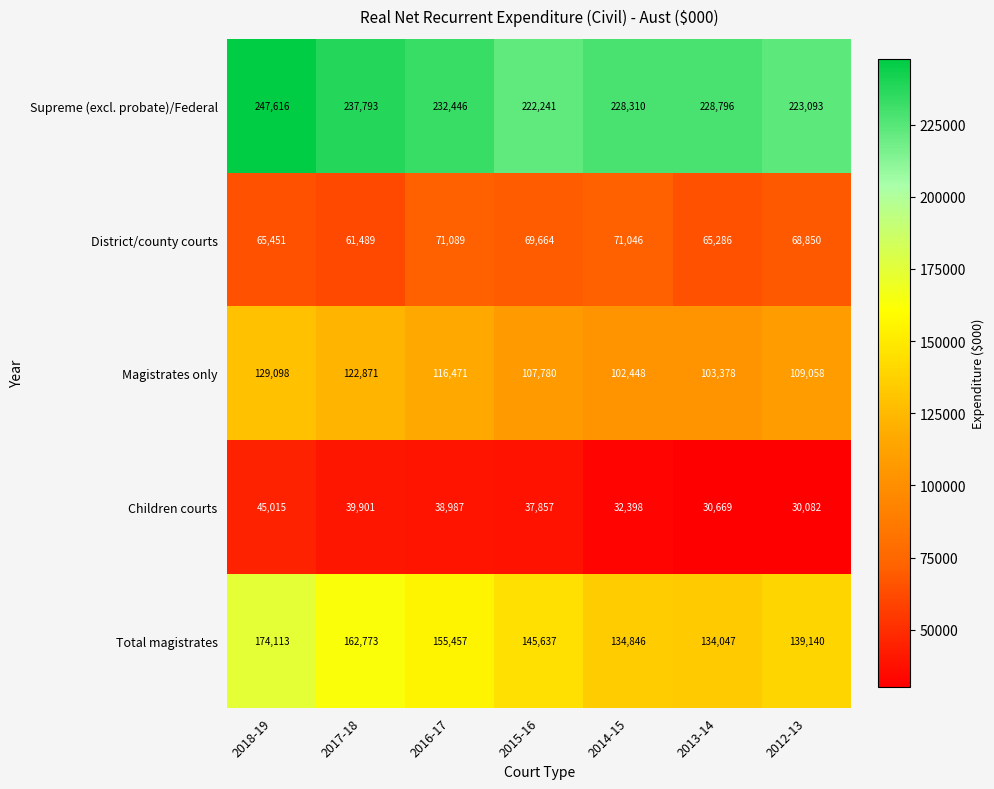

Is it true that Magistrates only equals 69249 at 2014-15?

False